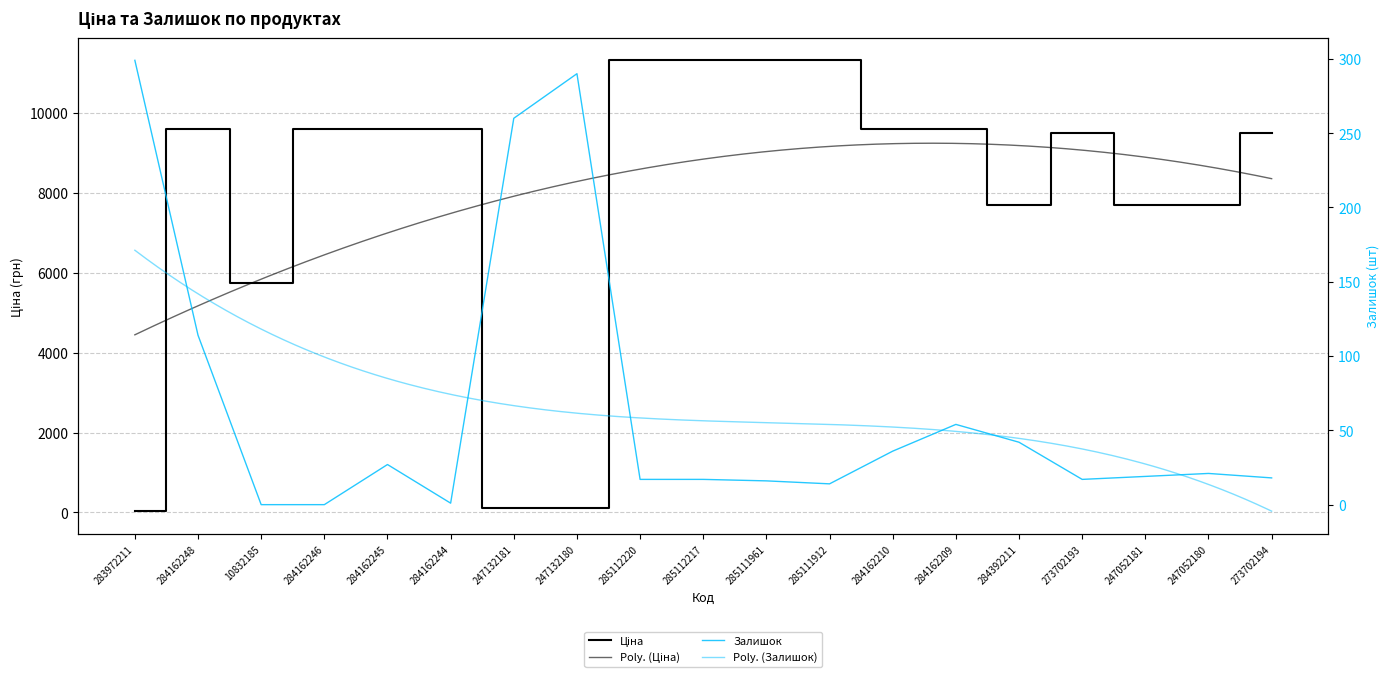

Which series changed the most between 284162244 and 285112217?

Ціна